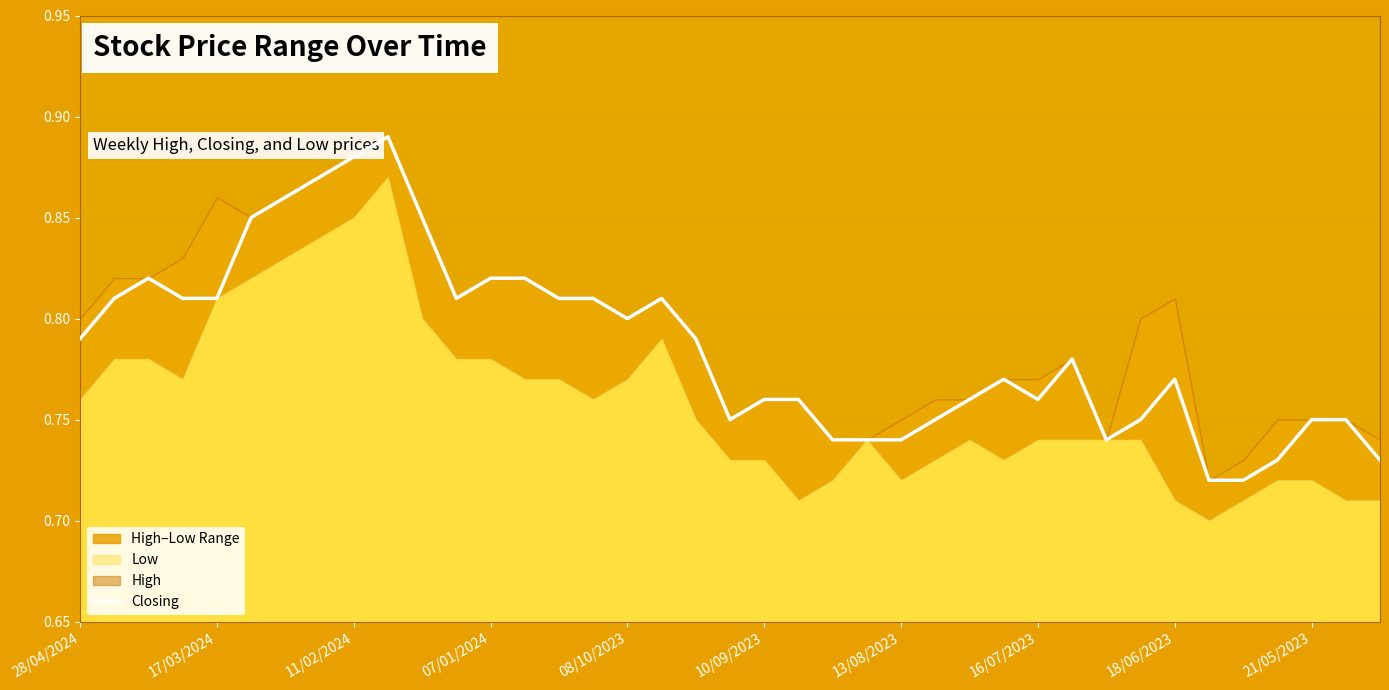

The Closing series shows 0.8 at 08/10/2023. True or false?

True